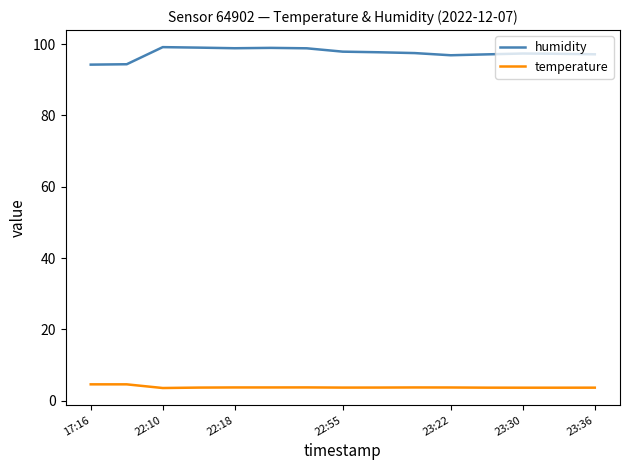

True or false: humidity and temperature intersect in this chart.

False